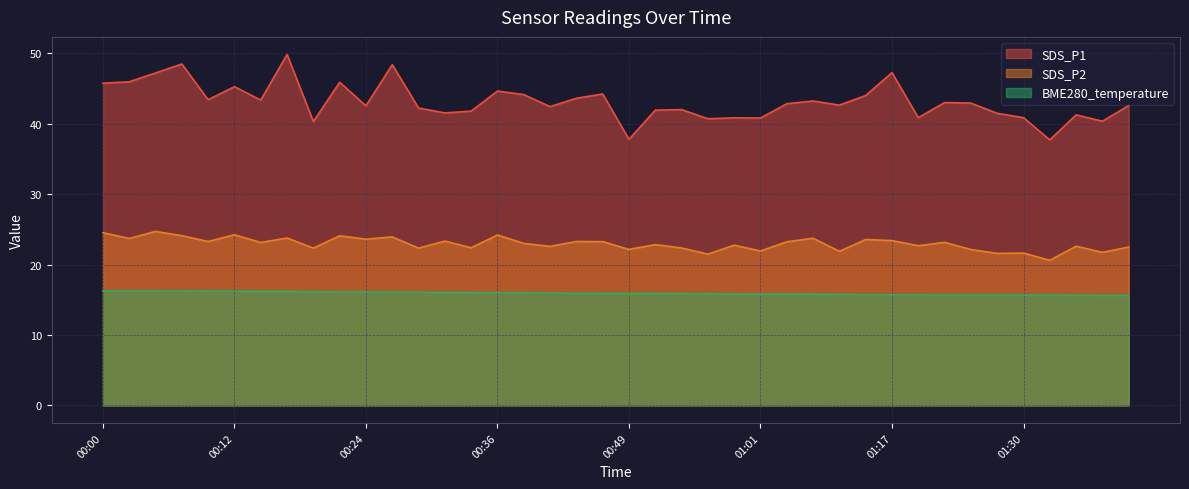

How many interior local valleys does the SDS_P2 series have?

16